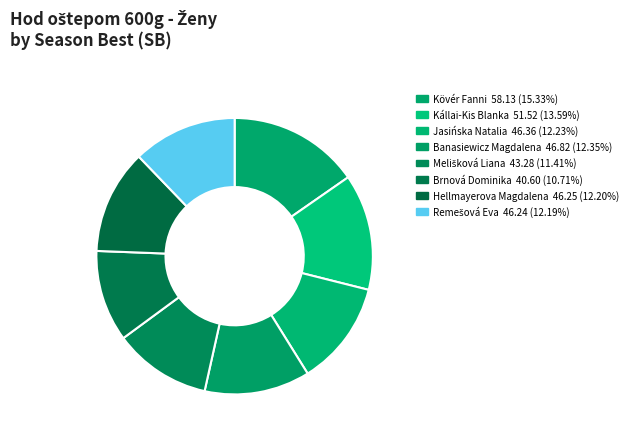

What is the change in value from Melišková Liana to Remešová Eva?

+3.0